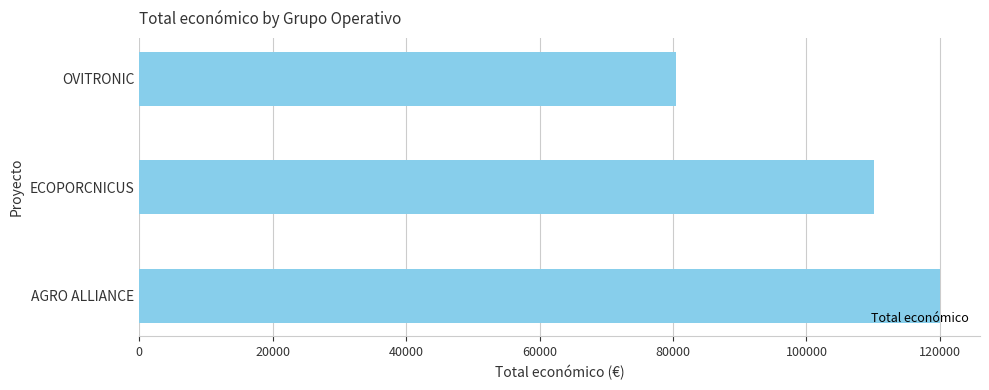

Count the values in the range 80498 to 120000.

3